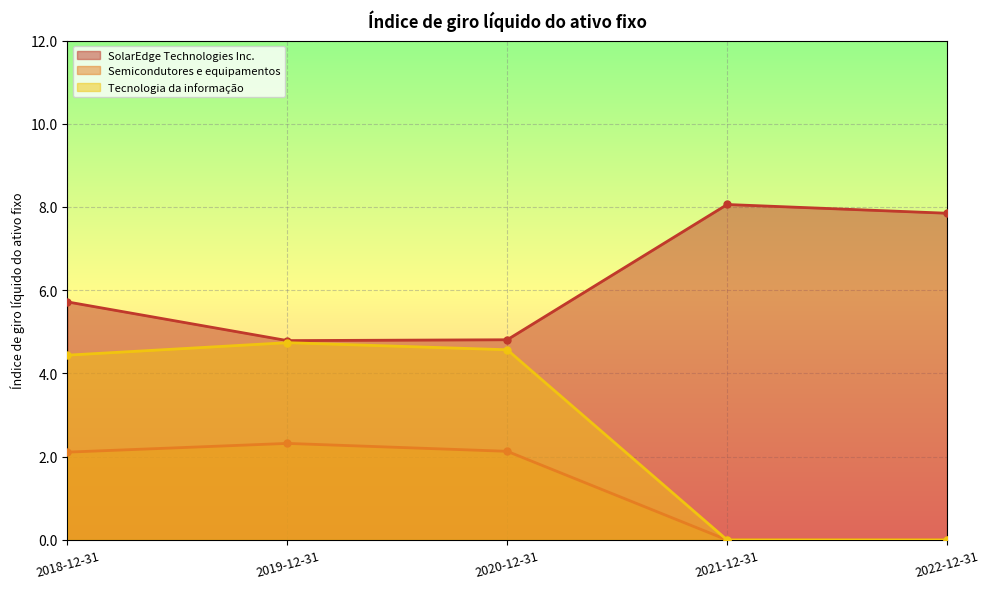

True or false: SolarEdge Technologies Inc. and Tecnologia da informação cross at least once.

False